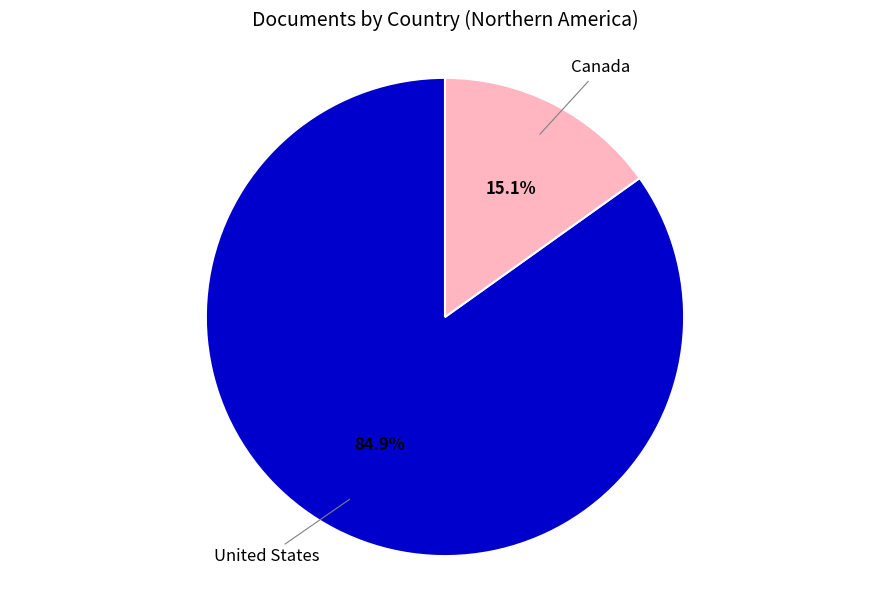

To the nearest percent, what is the combined percentage of United States and Canada?

100%